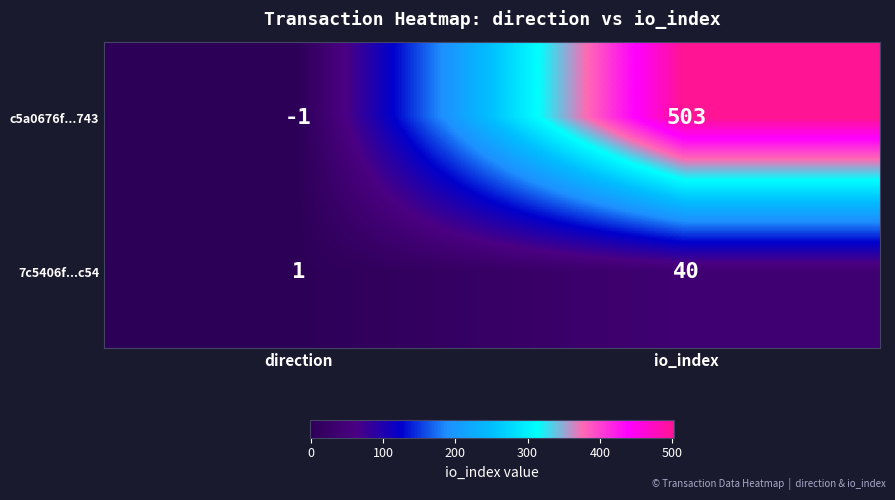

What is the minimum value shown in the chart?

-1